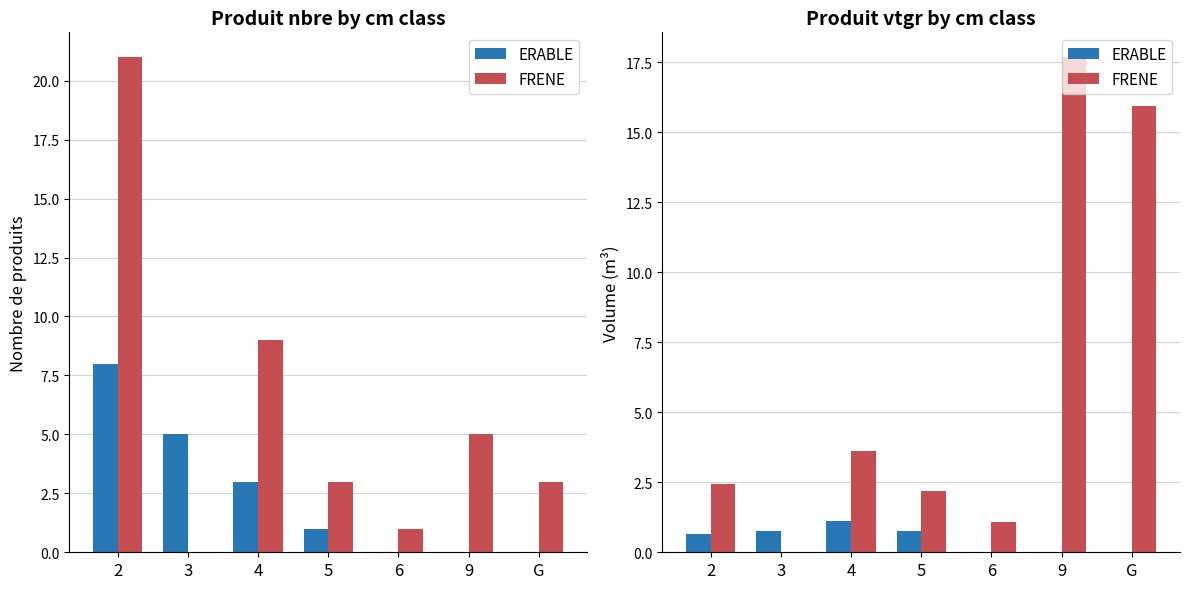

At how many categories does at least one series exceed 11?

2